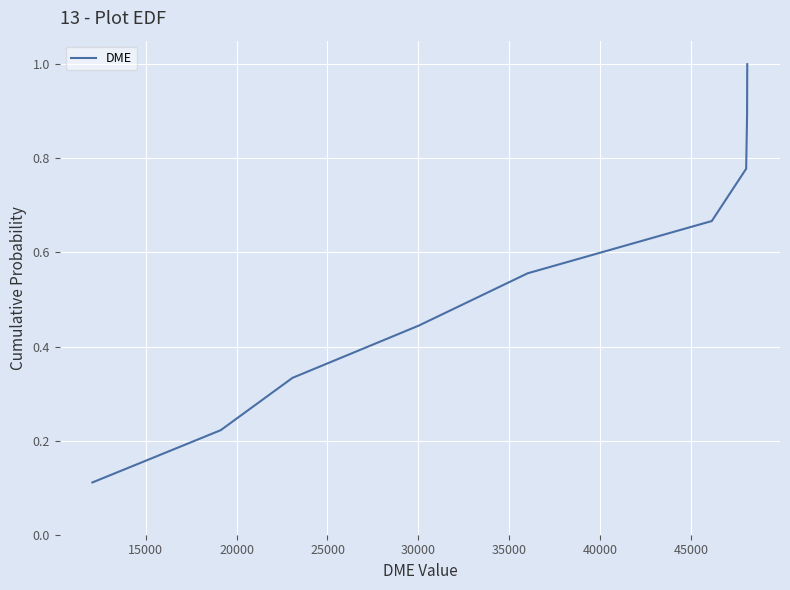

How many lines are shown in the chart?

1